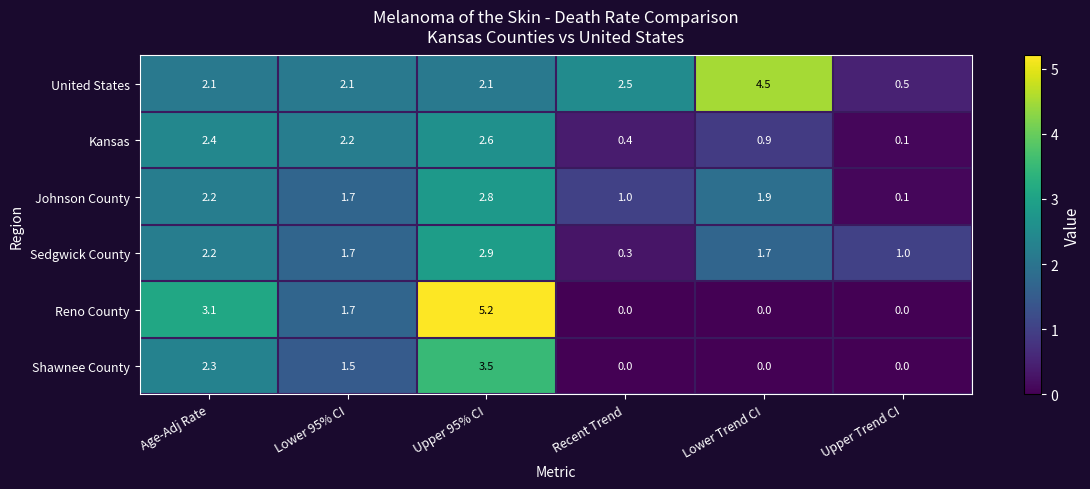

List the series in order of their peak value, highest first.

Reno County, United States, Shawnee County, Sedgwick County, Johnson County, Kansas